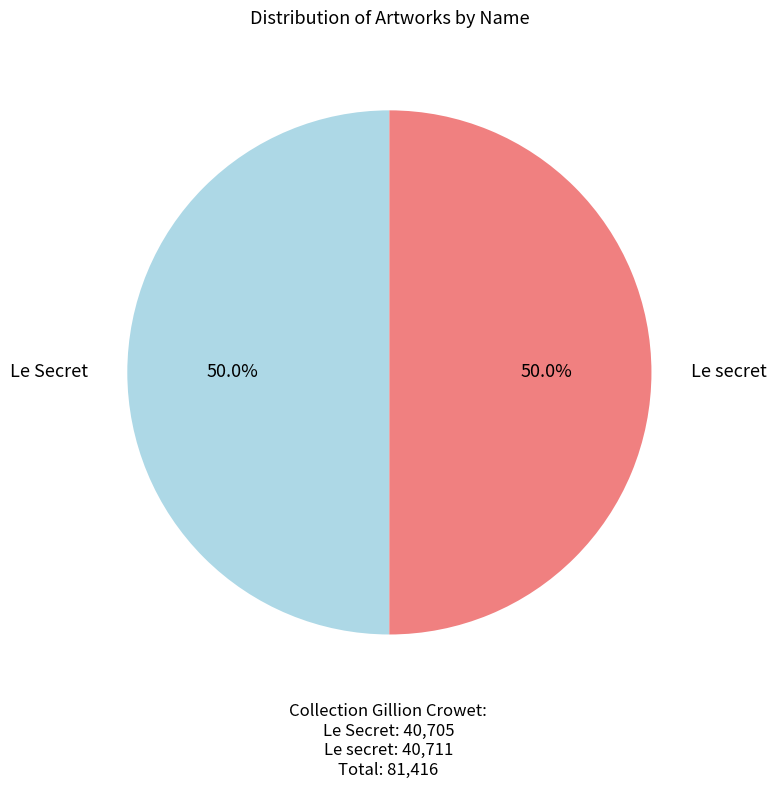

What percentage do Le secret and Le Secret together represent?

100.0%